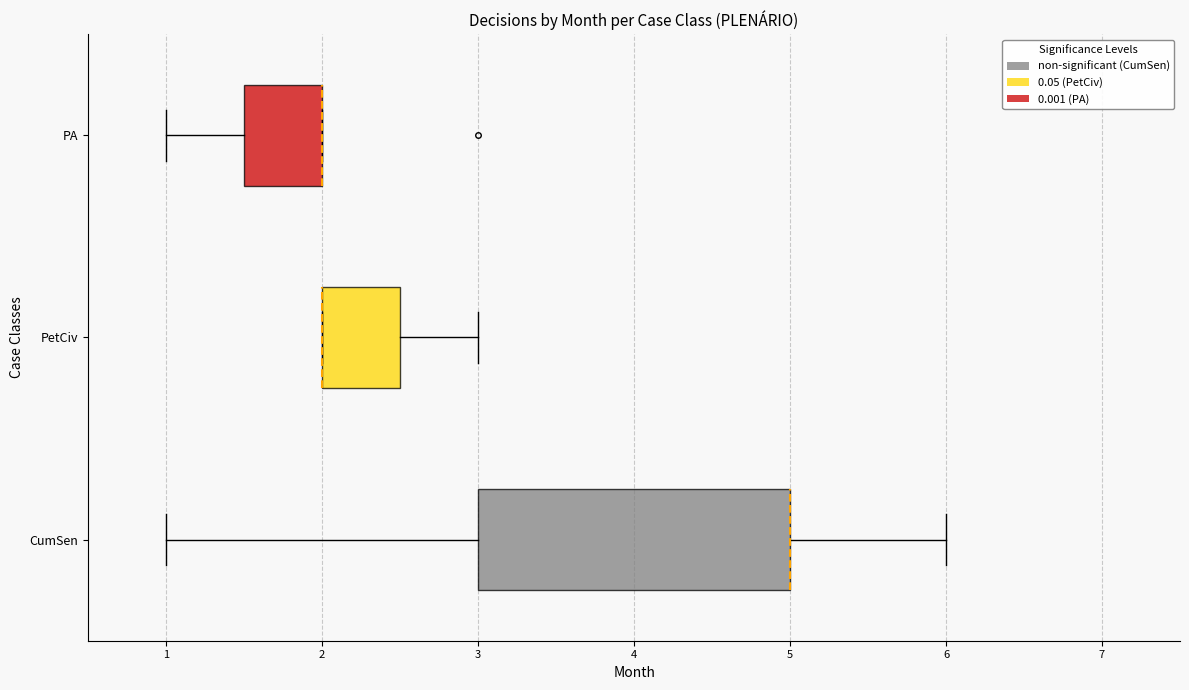

Reading bottom to top, transcribe this box plot: for each box, give where its median line is, the range the box spans, and where its two whiskers end, as read against the x-axis. The values are not printed on the chart, so give them approximately, as read against the axis.

CumSen: median 5.0 (drawn on the box's right edge), box 3.0 to 5.0, whiskers 1.0 to 6.0
PetCiv: median 2.0 (drawn on the box's left edge), box 2.0 to 2.5, whiskers 2.0 to 3.0
PA: median 2.0 (drawn on the box's right edge), box 1.5 to 2.0, whiskers 1.0 to 2.0